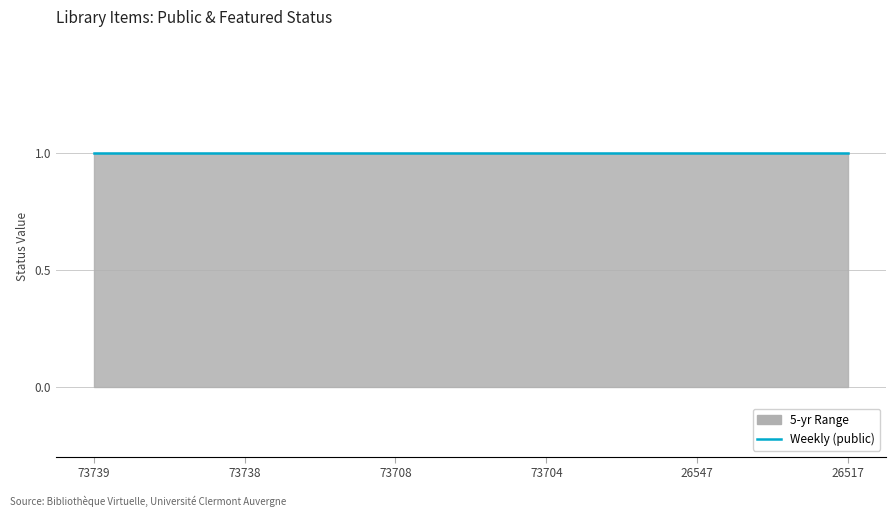

At which label does featured reach its peak?

73739